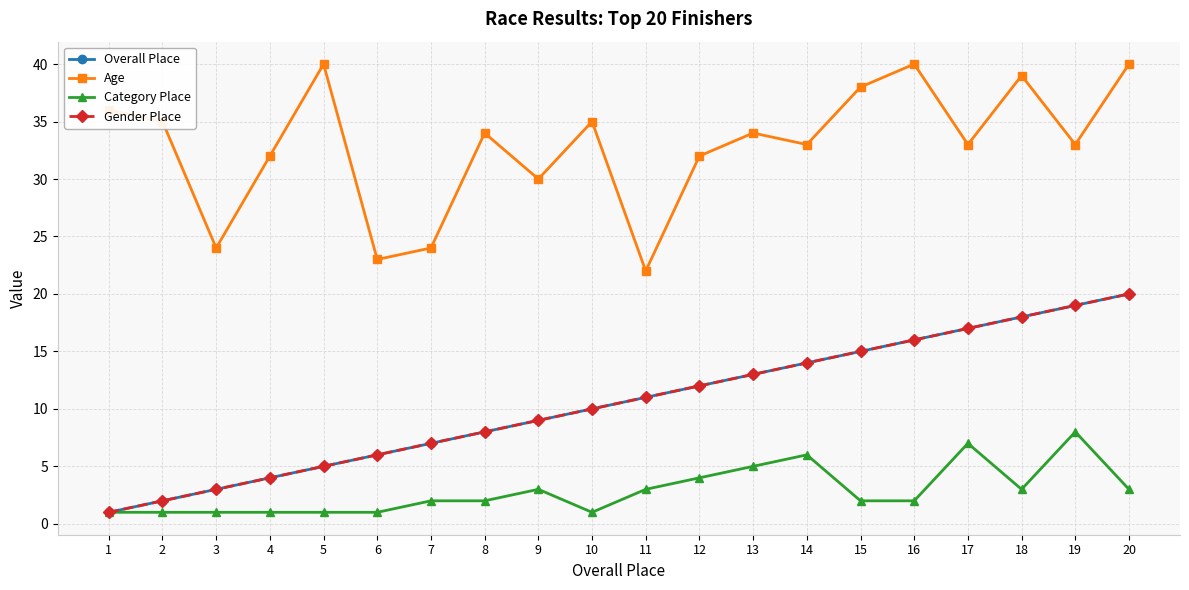

Rank the series at 13 from highest to lowest value.

Age, Overall Place, Gender Place, Category Place